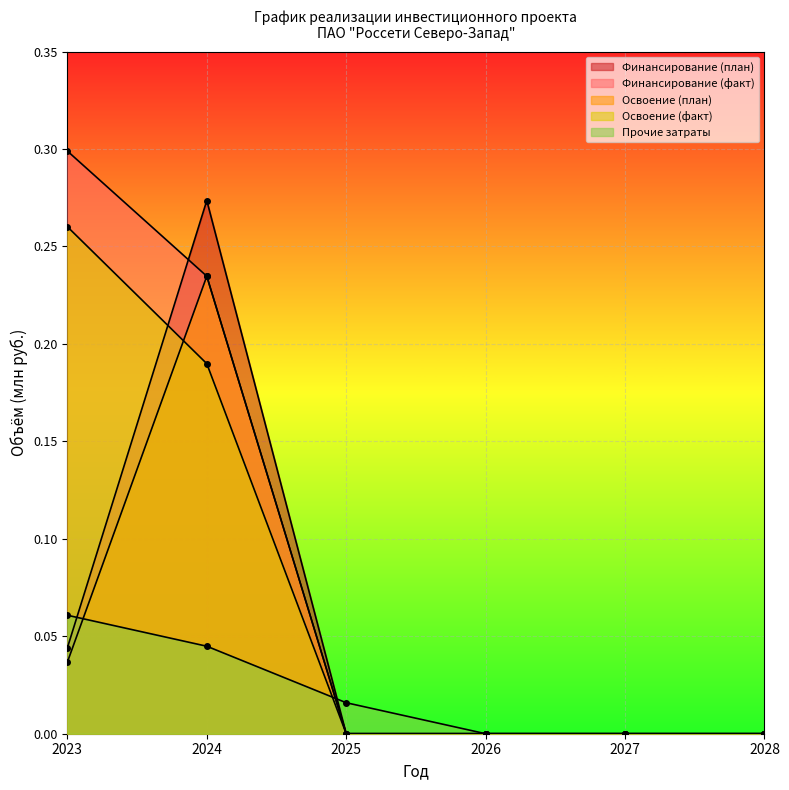

At 2027, list the series in order from smallest to largest.

Финансирование (план), Финансирование (факт), Освоение (план), Освоение (факт), Прочие затраты